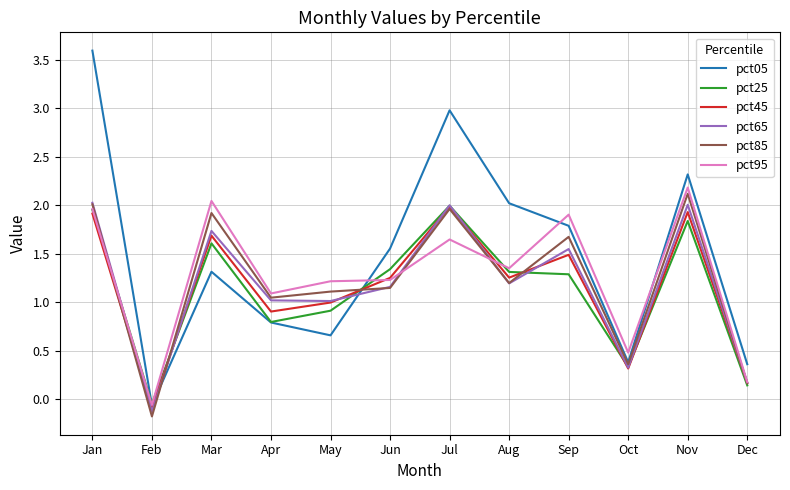

What are all the series names shown in the legend?

pct05, pct25, pct45, pct65, pct85, pct95